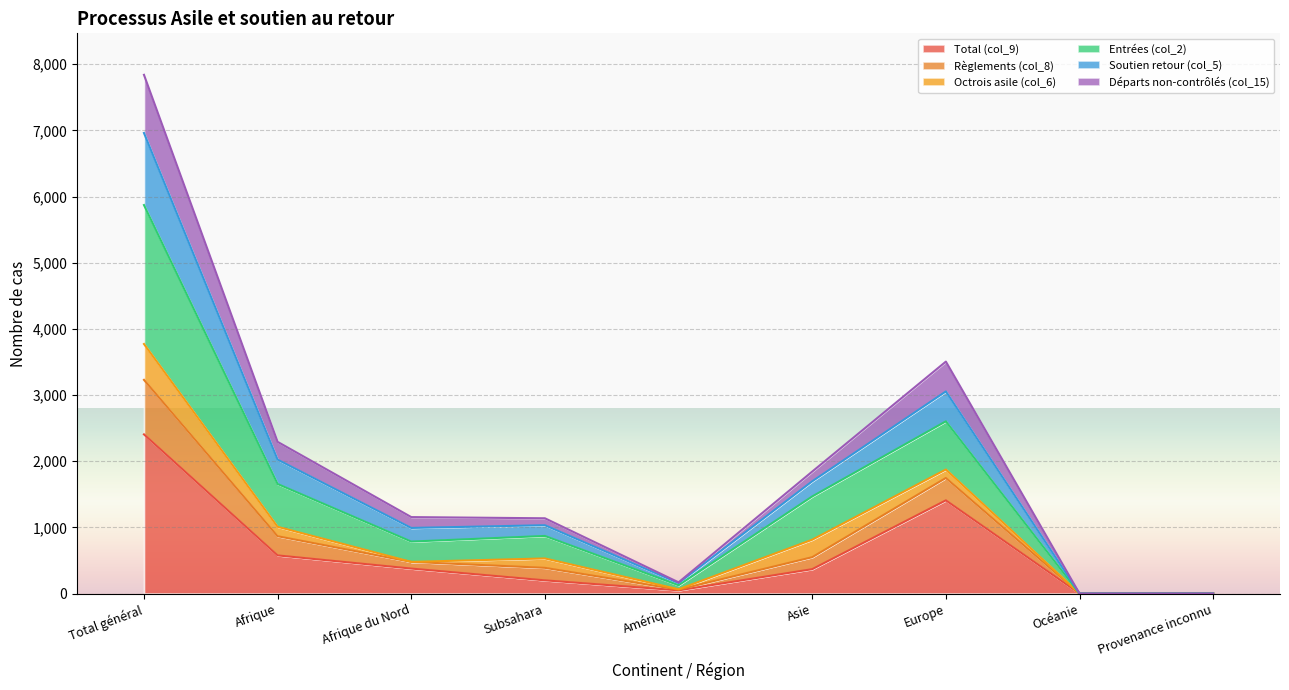

What is the label of the 8th point from the right?

Afrique